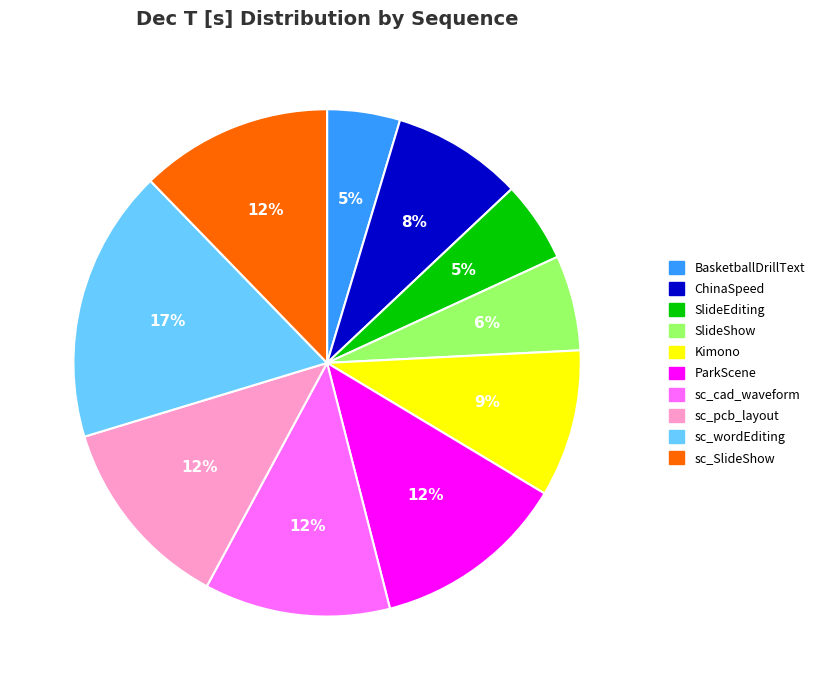

What percentage is the SlideEditing slice, to the nearest percent?

5%